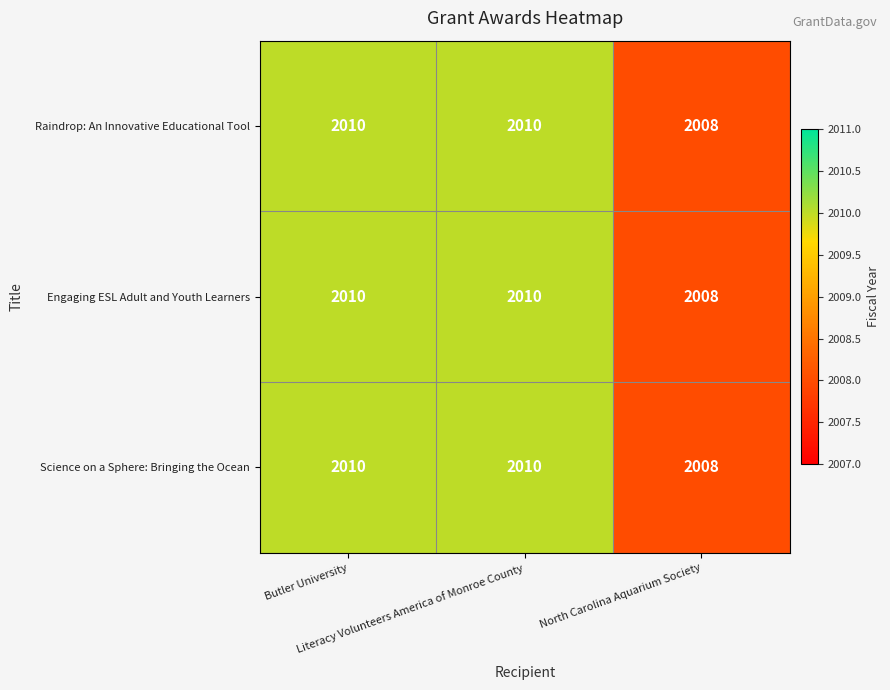

What is the minimum value shown in the chart?

2008